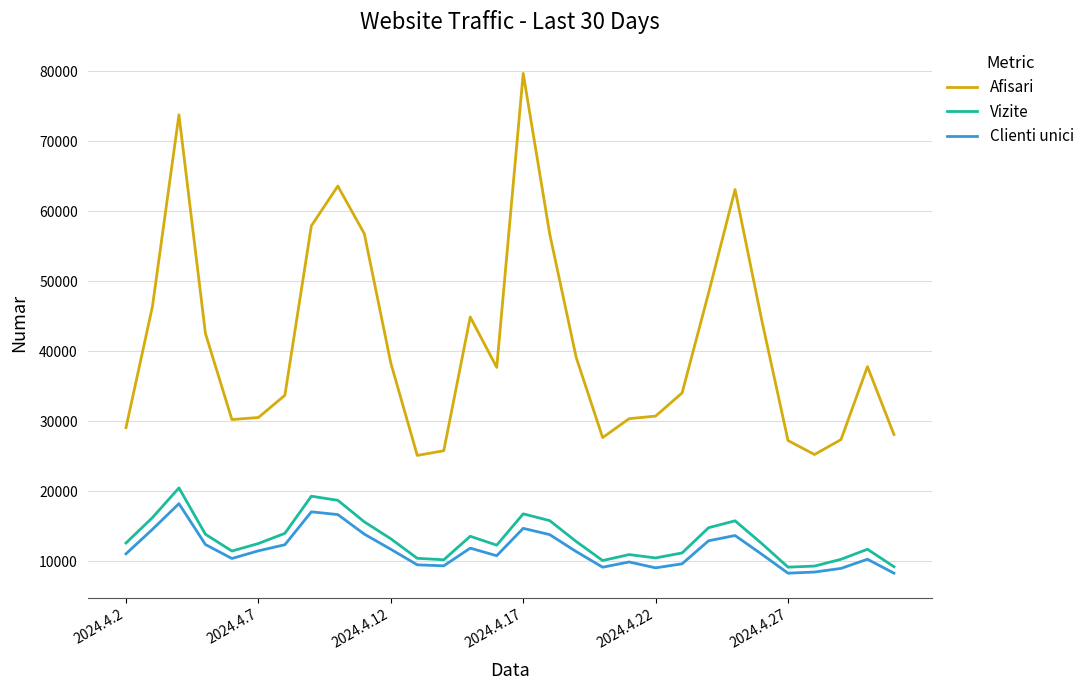

True or false: Vizite and Clienti unici intersect in this chart.

False